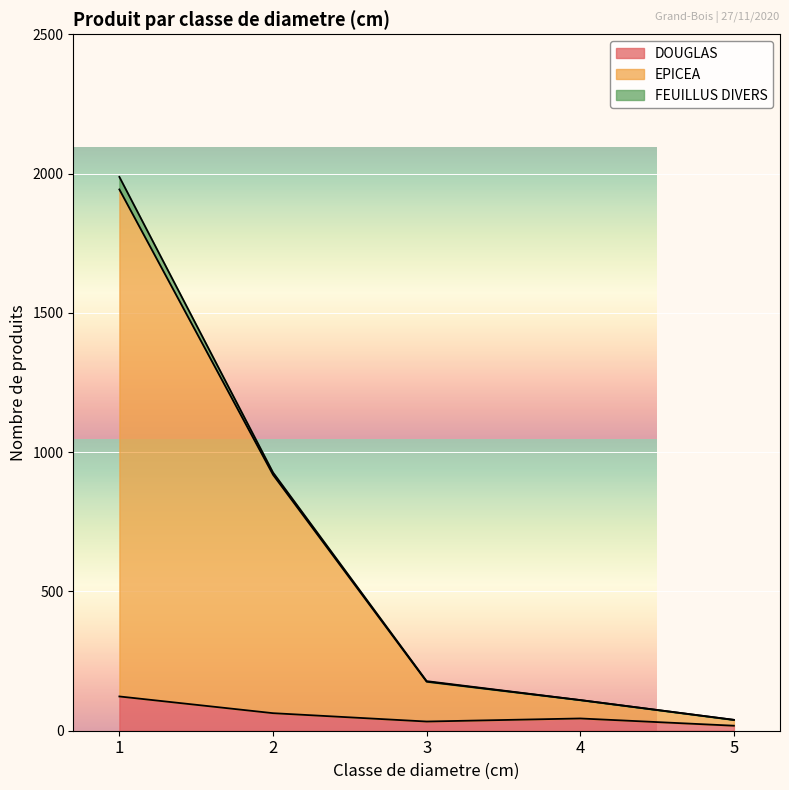

Which series changed the most between 2 and 3?

EPICEA